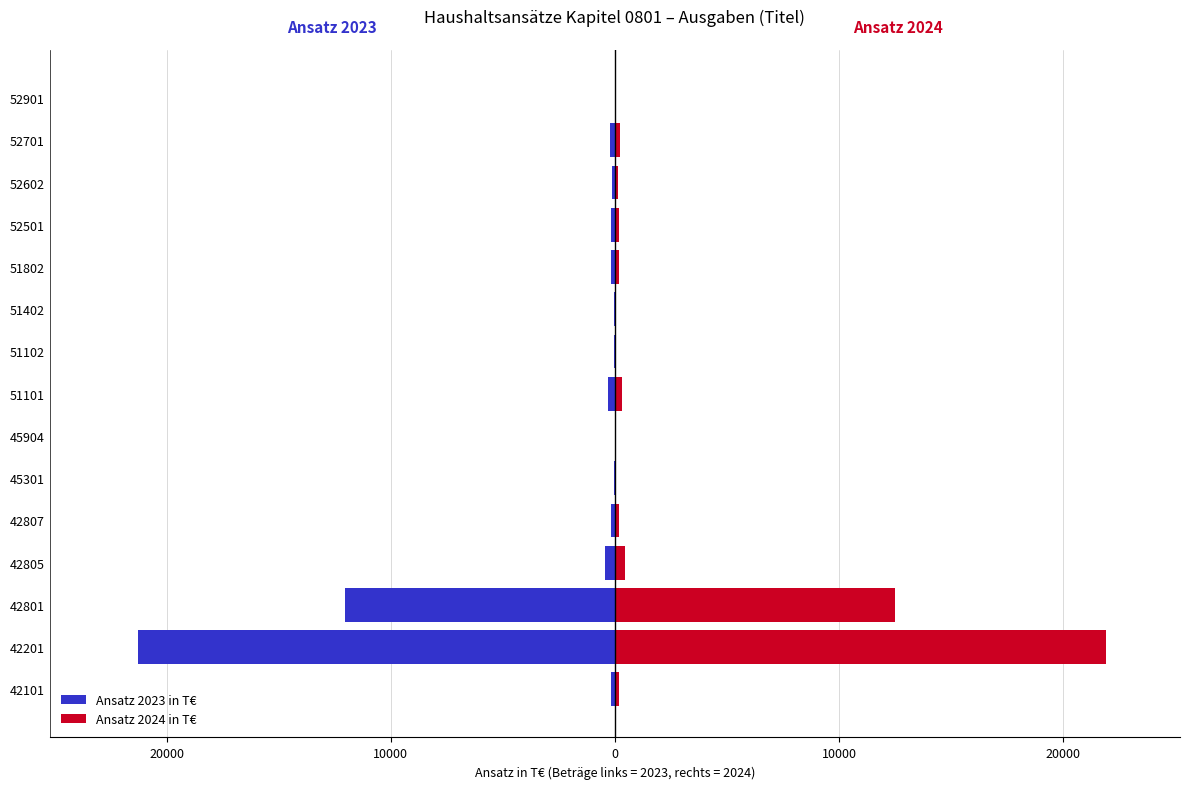

At how many categories does at least one series exceed -2905?

15